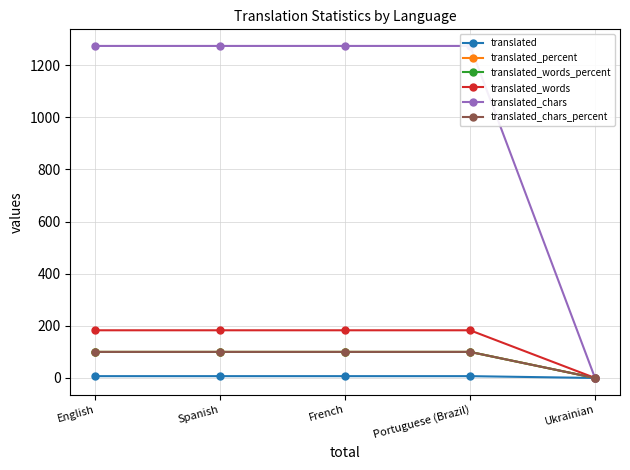

True or false: translated_percent and translated_chars_percent cross at least once.

False